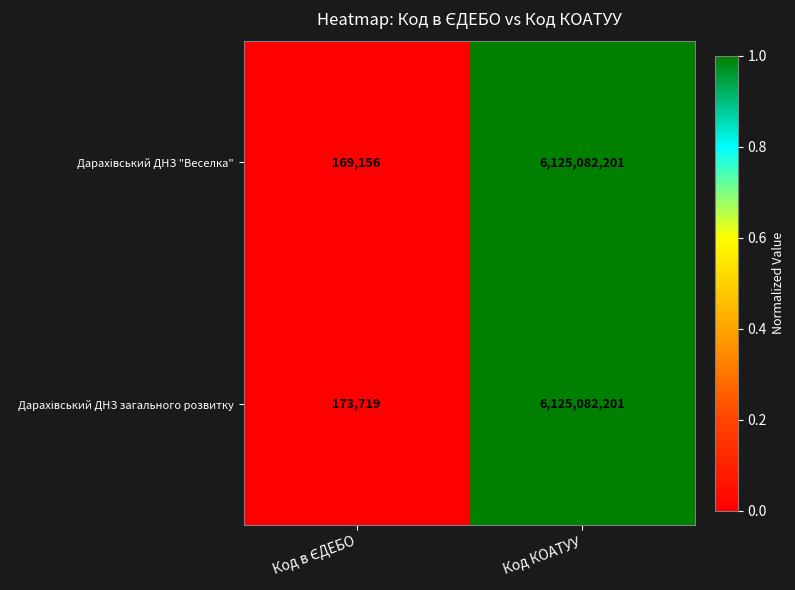

What is the total value across all series at Код КОАТУУ?

12250164402